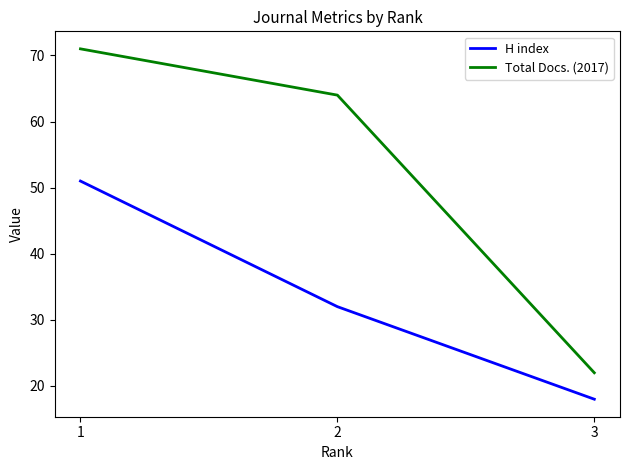

How many Total Docs. (2017) values are between 22 and 71?

3